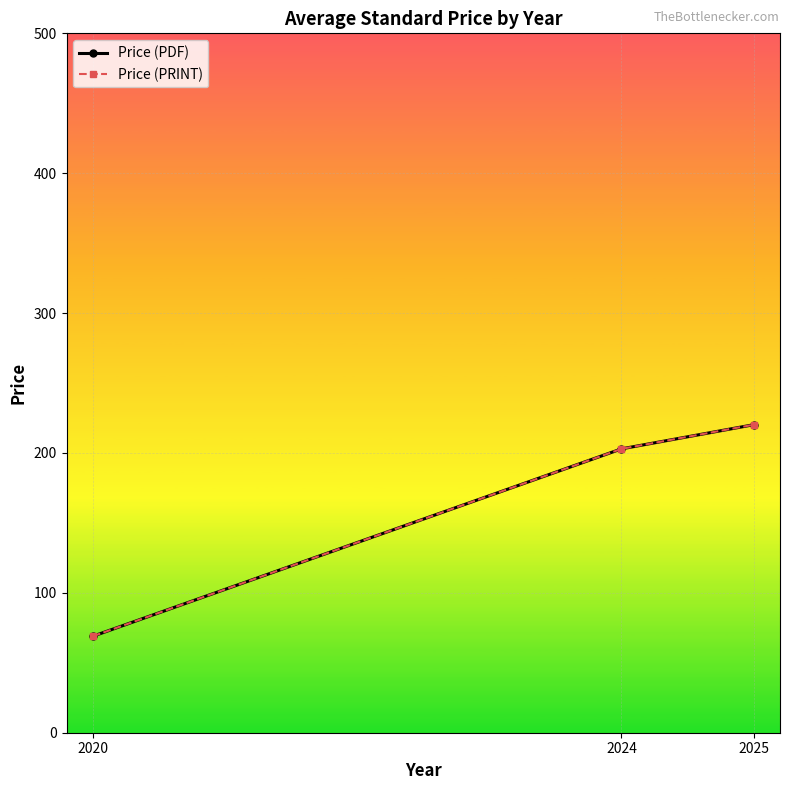

What is the difference between the second highest and minimum values in the Price (PDF) series?

133.9